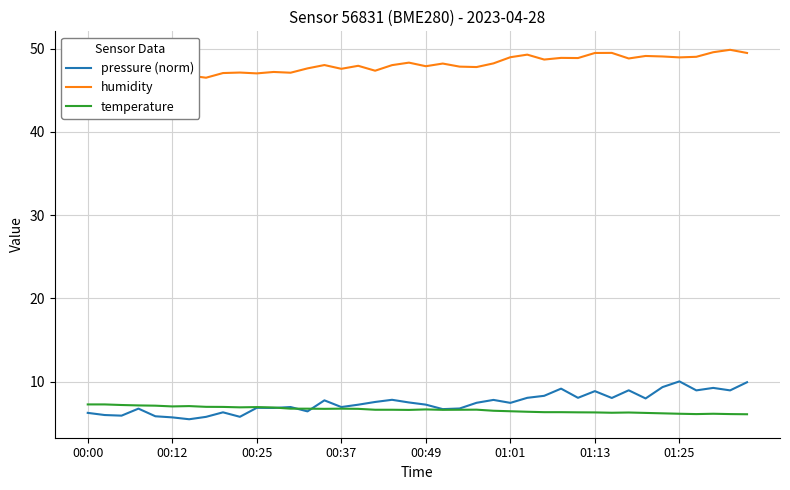

What is the lowest value of the pressure (norm) series?

5.5